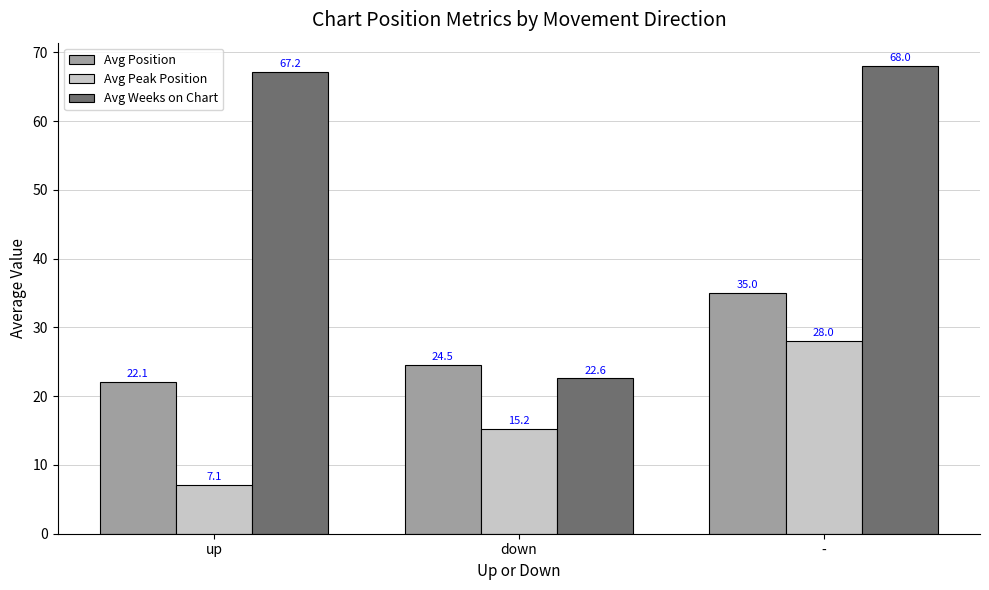

How many bars are there in each group?

3